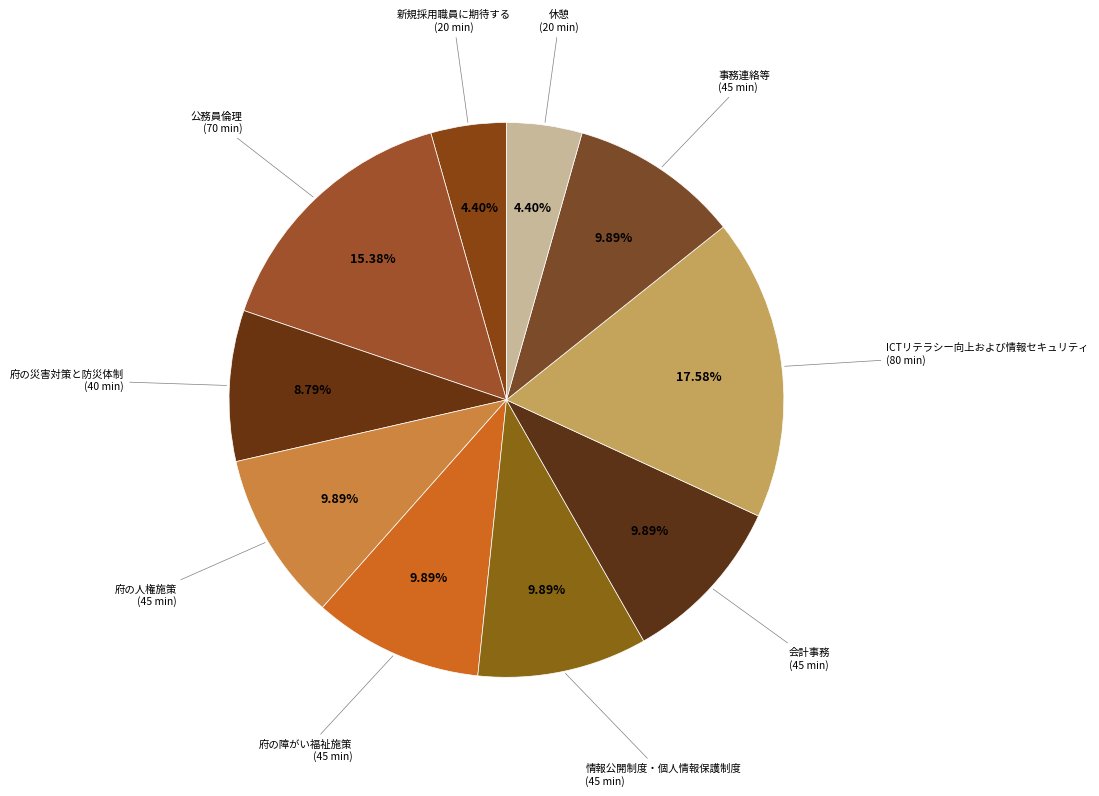

To the nearest percent, what portion does 府の人権施策 represent?

10%